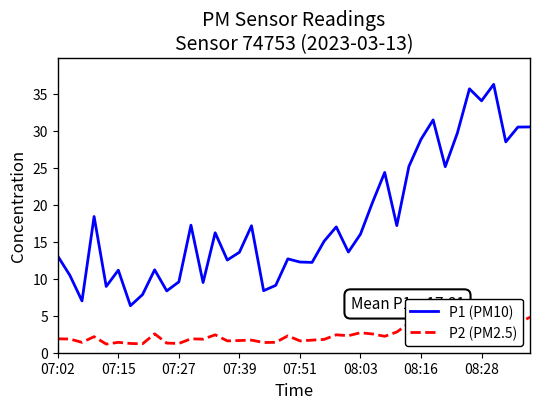

Which series has the largest range (max minus min)?

P1 (PM10)